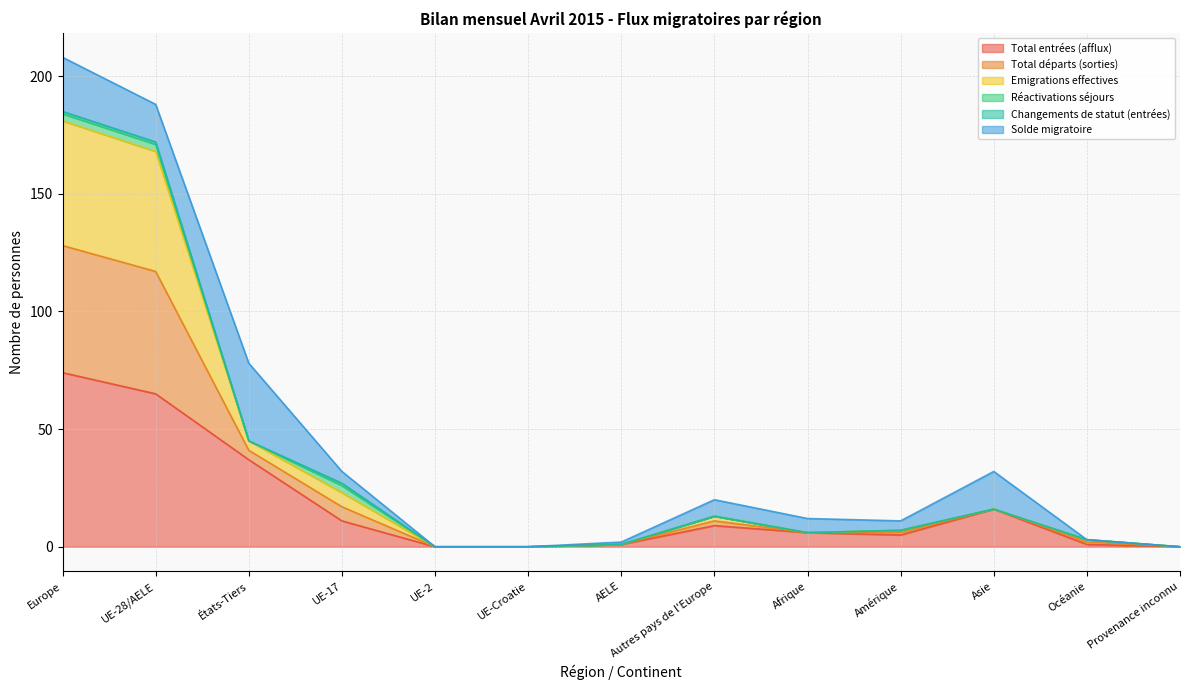

Which category has the highest value across all series?

Europe